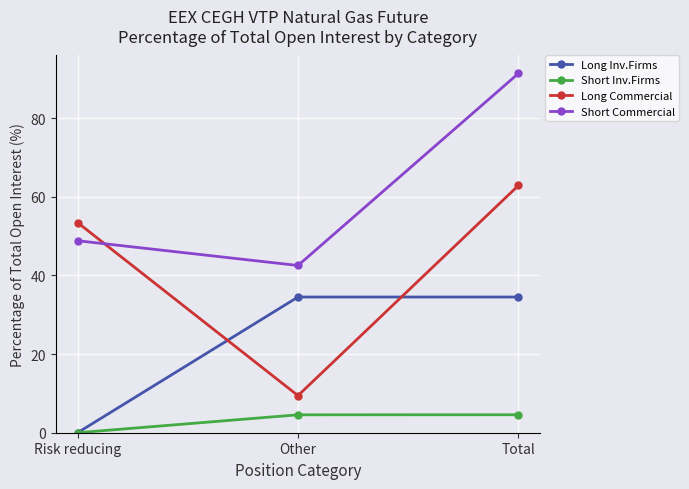

How many data points in Long Commercial are above 53?

2